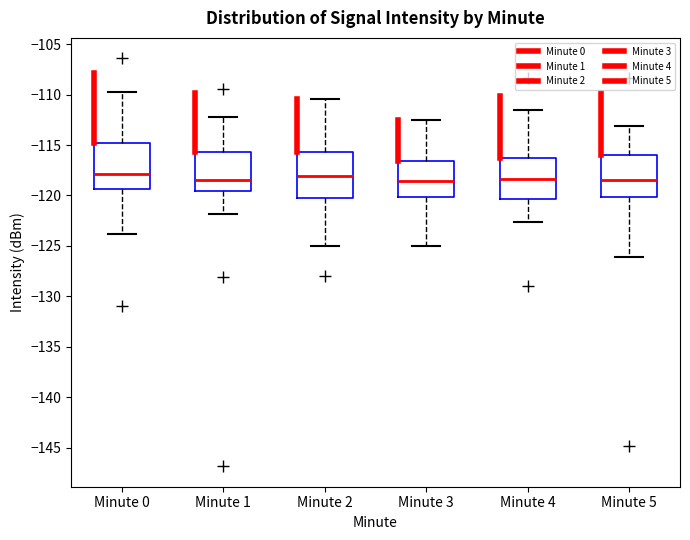

Where does the upper whisker of the box for Minute 3 end on the y-axis? The values are not printed on the chart, so give them approximately, as read against the axis.

-112.5